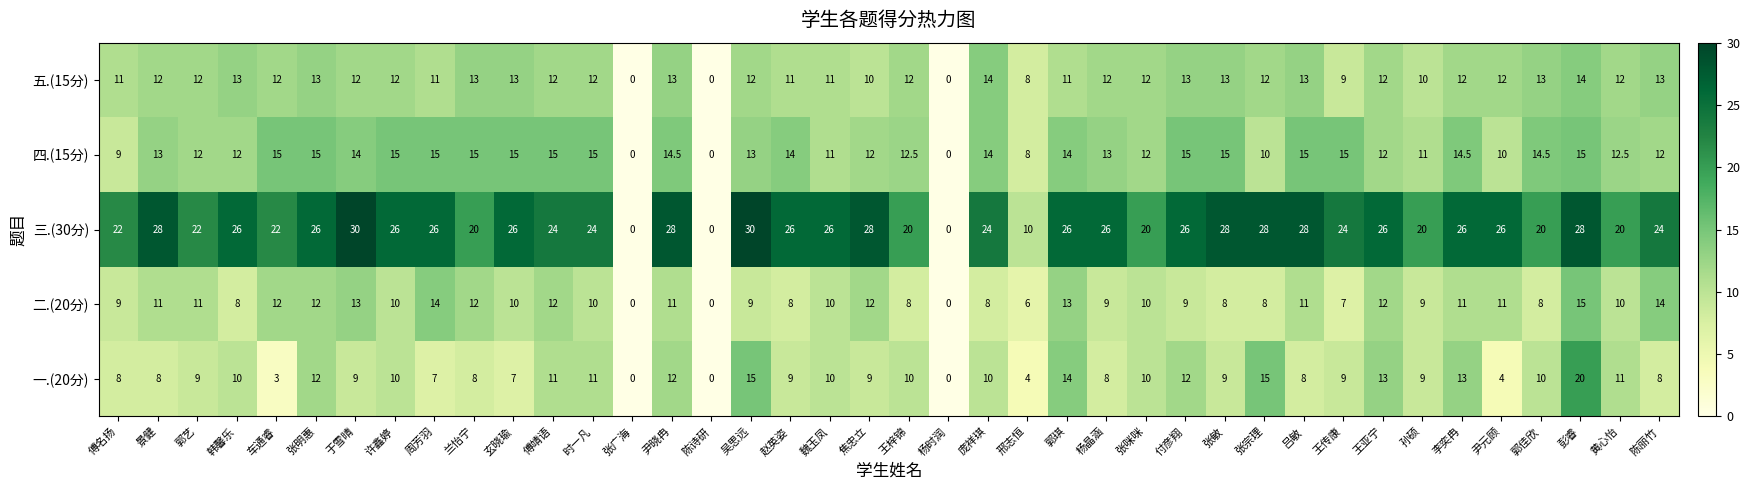

What is the total value across all series at 韩馨乐?

69.0